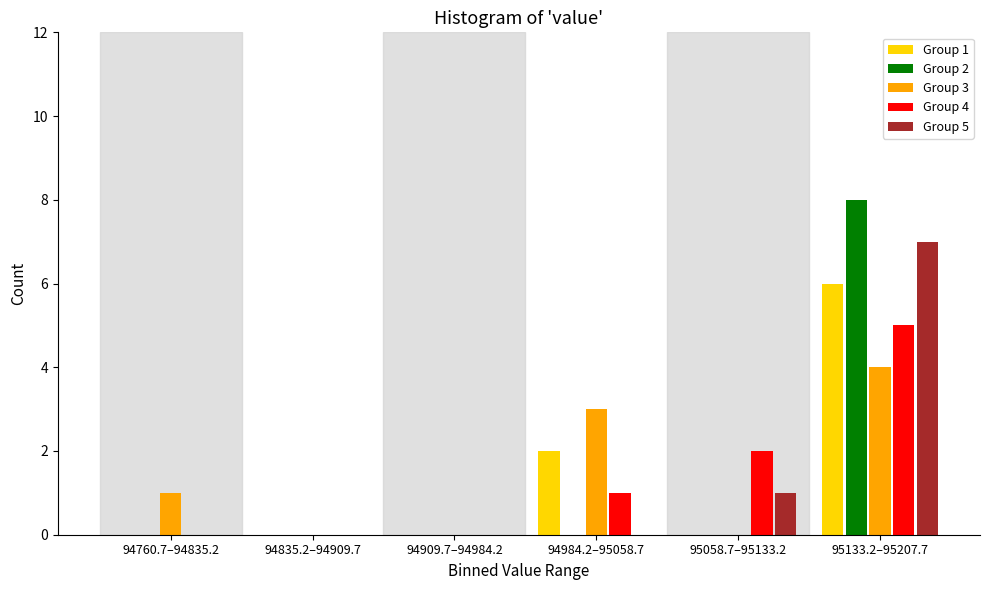

Reading left to right, list all the values displayed in this chart.

Group 1: 94760.7–94835.2=0	94835.2–94909.7=0	94909.7–94984.2=0	94984.2–95058.7=2	95058.7–95133.2=0	95133.2–95207.7=6
Group 2: 94760.7–94835.2=0	94835.2–94909.7=0	94909.7–94984.2=0	94984.2–95058.7=0	95058.7–95133.2=0	95133.2–95207.7=8
Group 3: 94760.7–94835.2=1	94835.2–94909.7=0	94909.7–94984.2=0	94984.2–95058.7=3	95058.7–95133.2=0	95133.2–95207.7=4
Group 4: 94760.7–94835.2=0	94835.2–94909.7=0	94909.7–94984.2=0	94984.2–95058.7=1	95058.7–95133.2=2	95133.2–95207.7=5
Group 5: 94760.7–94835.2=0	94835.2–94909.7=0	94909.7–94984.2=0	94984.2–95058.7=0	95058.7–95133.2=1	95133.2–95207.7=7